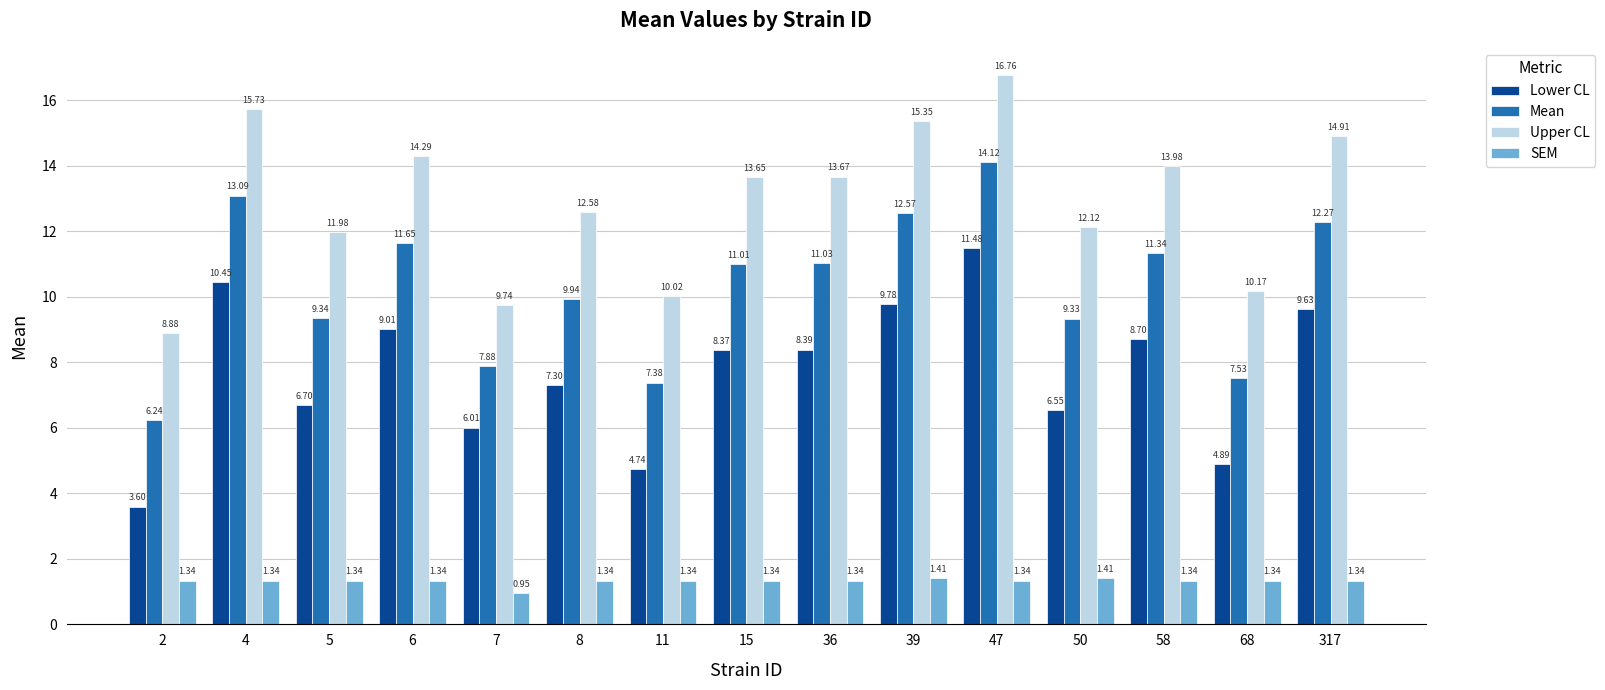

List the series in order of their overall mean, highest first.

Upper CL, Mean, Lower CL, SEM